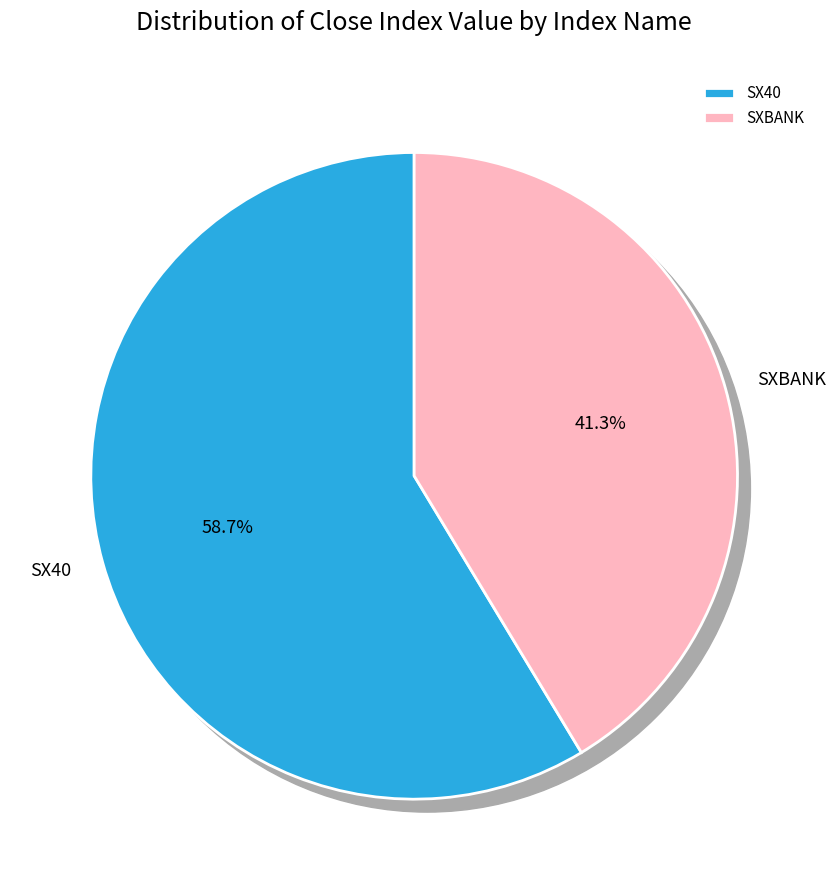

How many slices are in this pie chart?

2